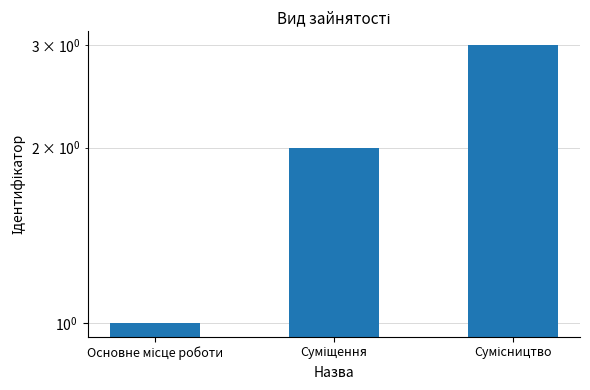

How many values are below 2?

1